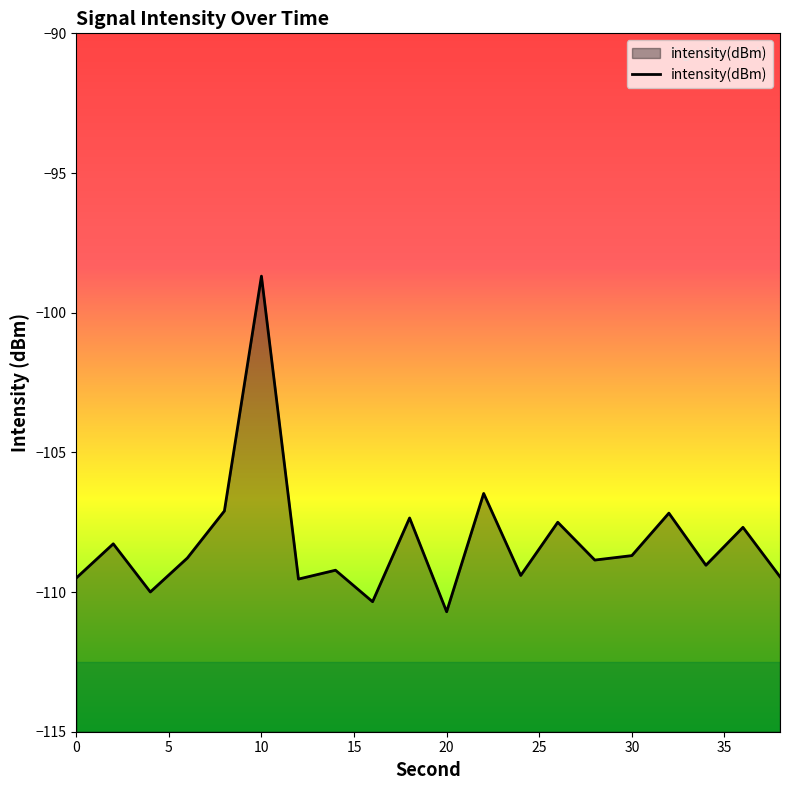

What is the change in value from 8 to 28?

-1.8